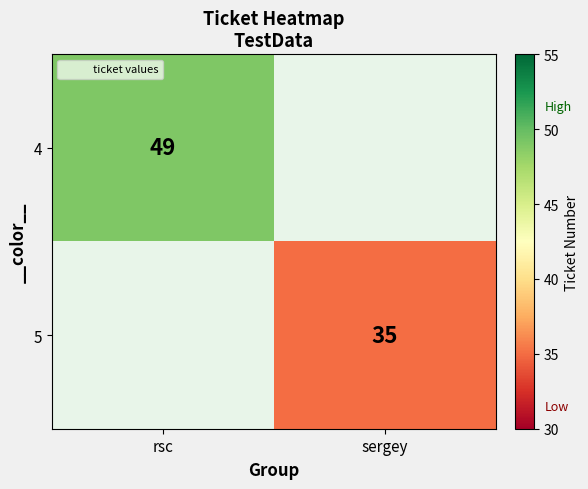

True or false: 4 has a value of 72.3 at rsc.

False